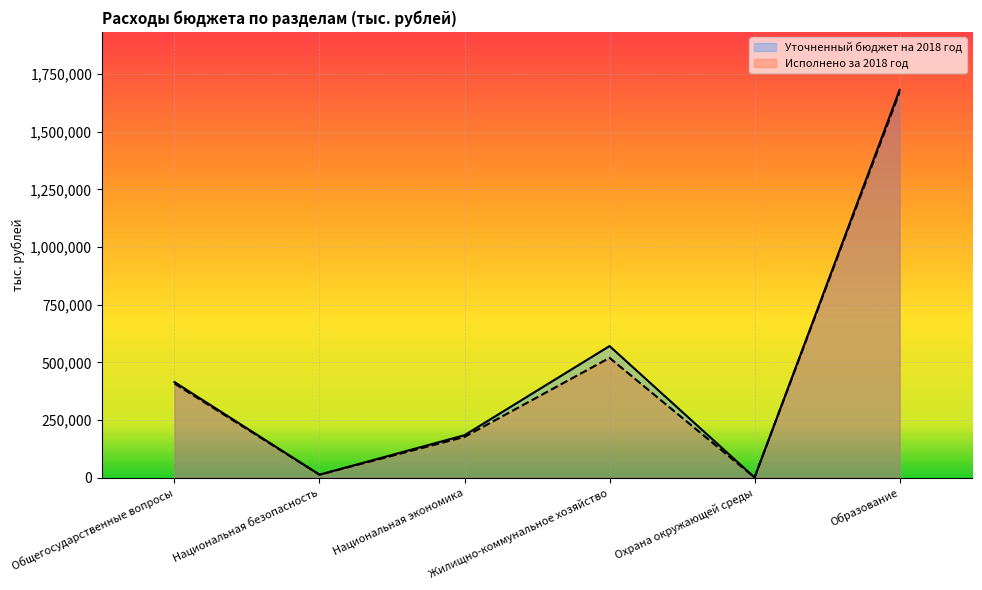

What is the average value of the Исполнено за 2018 год series?

464861.0